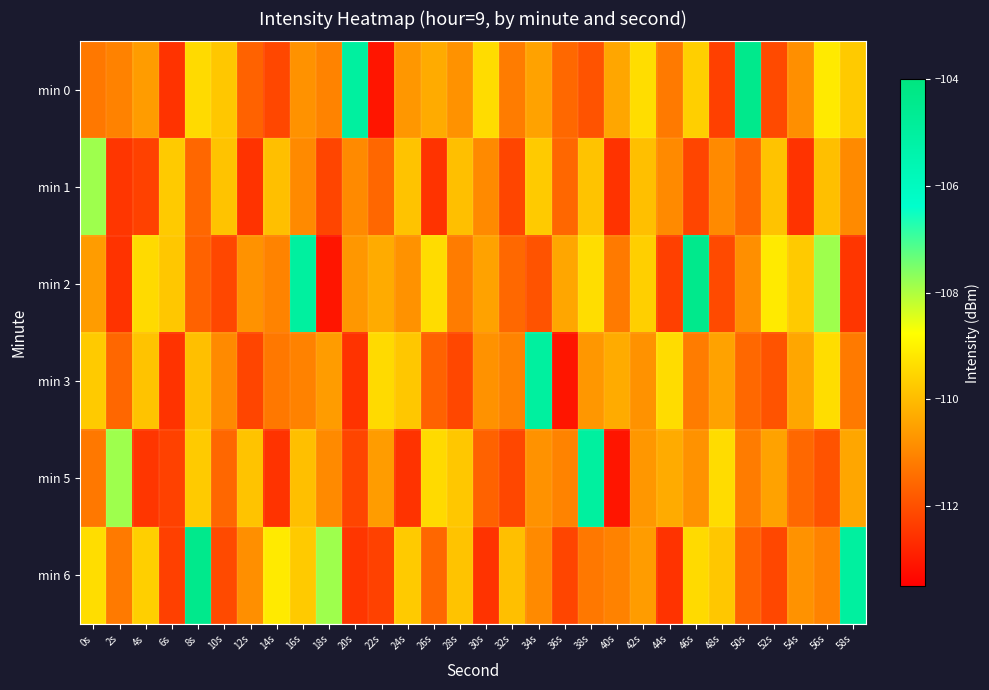

Reading right to left, what are all the values shown in this chart?

min 0: 58s=-109.7	56s=-109.1	54s=-110.8	52s=-112.1	50s=-104.4	48s=-112.3	46s=-109.6	44s=-111.2	42s=-109.4	40s=-110.4	38s=-111.9	36s=-111.5	34s=-110.5	32s=-111.2	30s=-109.4	28s=-110.8	26s=-110.3	24s=-110.7	22s=-113.1	20s=-105.0	18s=-111.0	16s=-110.8	14s=-112.2	12s=-111.6	10s=-109.8	8s=-109.4	6s=-112.5	4s=-110.6	2s=-111.1	0s=-111.3
min 1: 58s=-110.9	56s=-109.9	54s=-112.5	52s=-109.8	50s=-111.6	48s=-110.9	46s=-112.2	44s=-110.9	42s=-109.9	40s=-112.5	38s=-109.8	36s=-111.6	34s=-109.7	32s=-112.2	30s=-110.9	28s=-109.9	26s=-112.5	24s=-109.8	22s=-111.6	20s=-110.9	18s=-112.2	16s=-110.9	14s=-109.9	12s=-112.5	10s=-109.8	8s=-111.6	6s=-109.7	4s=-112.3	2s=-112.5	0s=-107.8
min 2: 58s=-112.5	56s=-107.8	54s=-109.7	52s=-109.1	50s=-110.8	48s=-112.1	46s=-104.4	44s=-112.3	42s=-109.6	40s=-111.2	38s=-109.4	36s=-110.4	34s=-111.9	32s=-111.5	30s=-110.5	28s=-111.2	26s=-109.4	24s=-110.8	22s=-110.3	20s=-110.7	18s=-113.1	16s=-105.0	14s=-111.0	12s=-110.8	10s=-112.2	8s=-111.6	6s=-109.8	4s=-109.4	2s=-112.5	0s=-110.6
min 3: 58s=-111.2	56s=-109.4	54s=-110.4	52s=-111.9	50s=-111.5	48s=-110.5	46s=-111.2	44s=-109.4	42s=-110.8	40s=-110.3	38s=-110.7	36s=-113.1	34s=-105.0	32s=-111.0	30s=-110.8	28s=-112.2	26s=-111.6	24s=-109.8	22s=-109.4	20s=-112.5	18s=-110.6	16s=-111.1	14s=-111.3	12s=-112.2	10s=-110.9	8s=-109.9	6s=-112.5	4s=-109.8	2s=-111.6	0s=-109.7
min 5: 58s=-110.4	56s=-111.9	54s=-111.5	52s=-110.5	50s=-111.2	48s=-109.4	46s=-110.8	44s=-110.3	42s=-110.7	40s=-113.1	38s=-105.0	36s=-111.0	34s=-110.8	32s=-112.2	30s=-111.6	28s=-109.8	26s=-109.4	24s=-112.5	22s=-110.6	20s=-112.2	18s=-110.9	16s=-109.9	14s=-112.5	12s=-109.8	10s=-111.6	8s=-109.7	6s=-112.3	4s=-112.5	2s=-107.8	0s=-111.3
min 6: 58s=-105.0	56s=-111.0	54s=-110.8	52s=-112.2	50s=-111.6	48s=-109.8	46s=-109.4	44s=-112.5	42s=-110.6	40s=-111.1	38s=-111.3	36s=-112.2	34s=-110.9	32s=-109.9	30s=-112.5	28s=-109.8	26s=-111.6	24s=-109.7	22s=-112.3	20s=-112.5	18s=-107.8	16s=-109.7	14s=-109.1	12s=-110.8	10s=-112.1	8s=-104.4	6s=-112.3	4s=-109.6	2s=-111.2	0s=-109.4